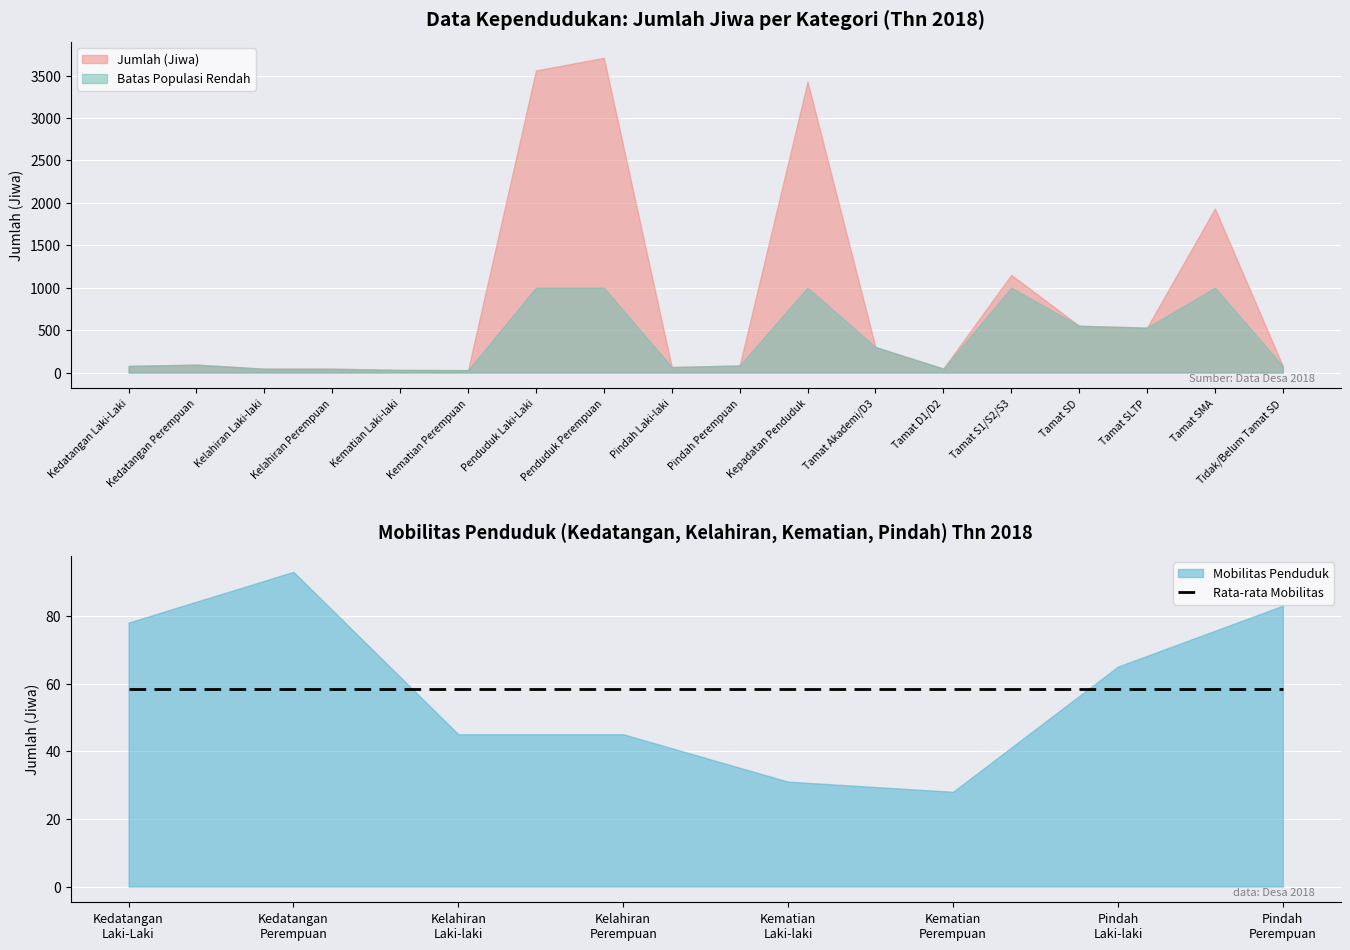

What is the difference between the values at Kelahiran Perempuan and Pindah Laki-laki?

20